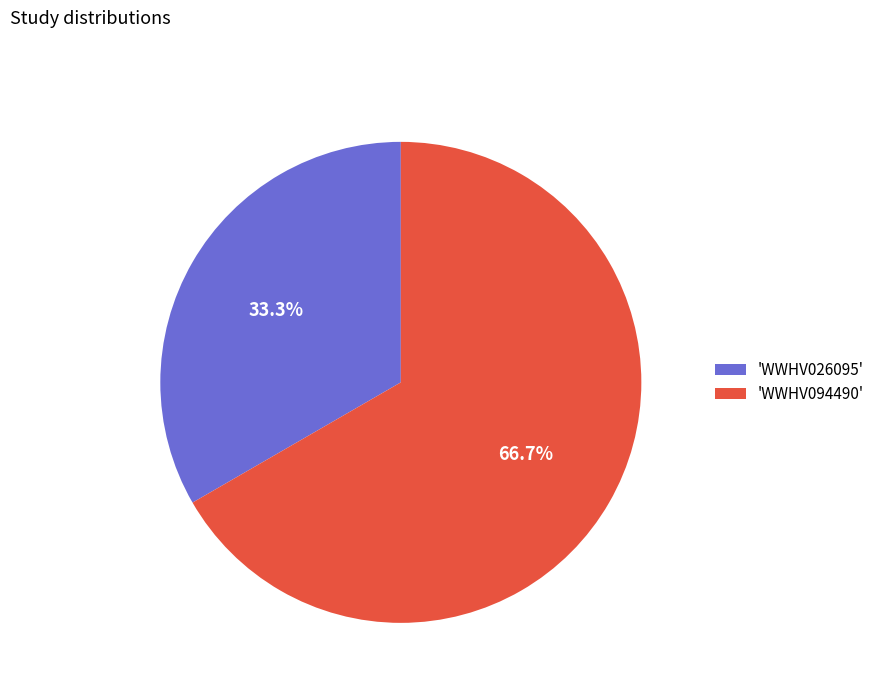

Approximately how many times larger is the value at 'WWHV026095' compared to 'WWHV094490'?

0.5